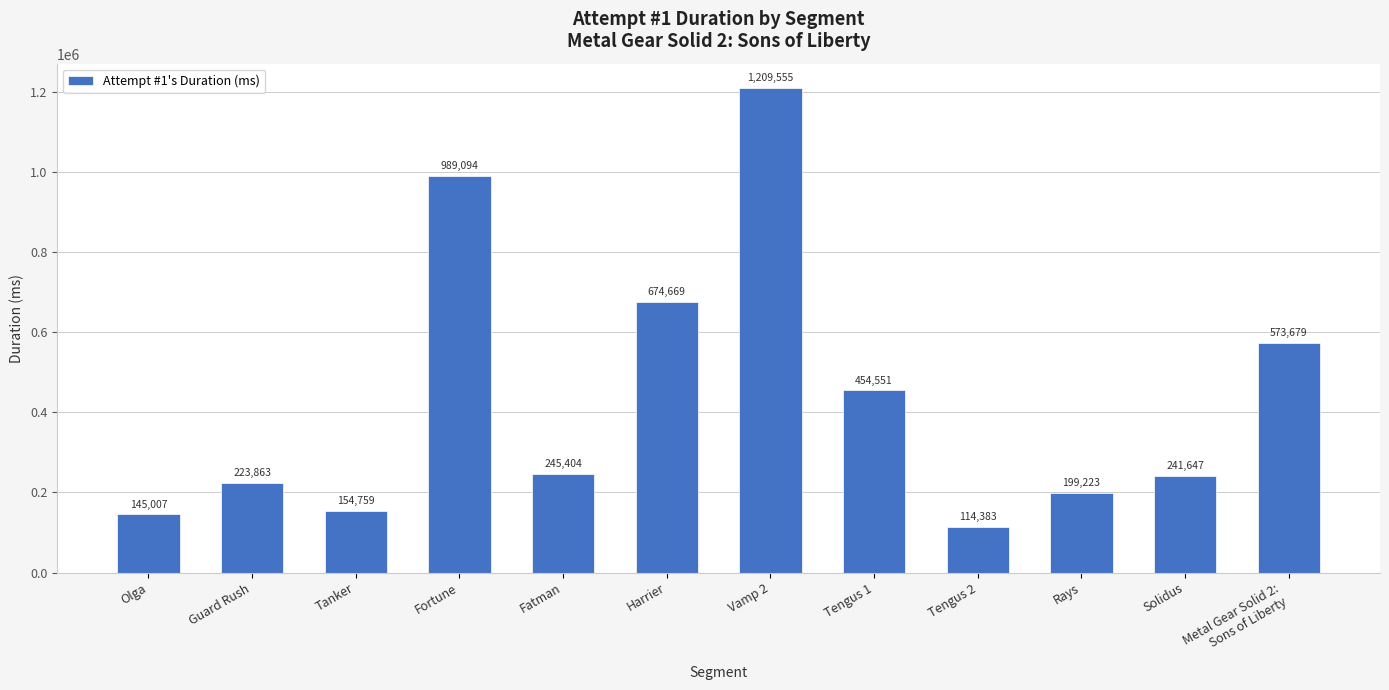

How many distinct data groups are displayed?

1